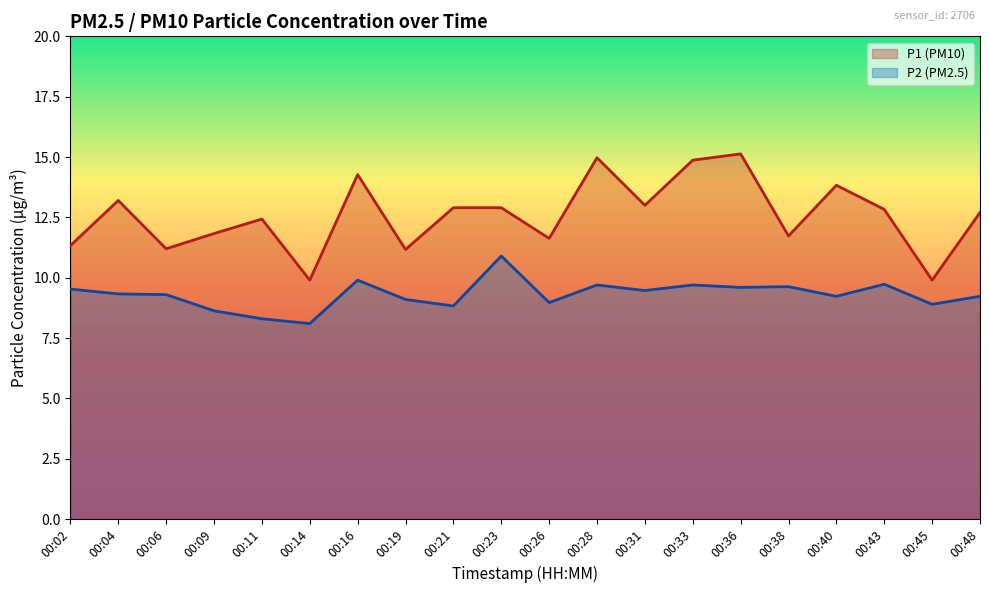

How many interior local peaks does the P2 series have?

6